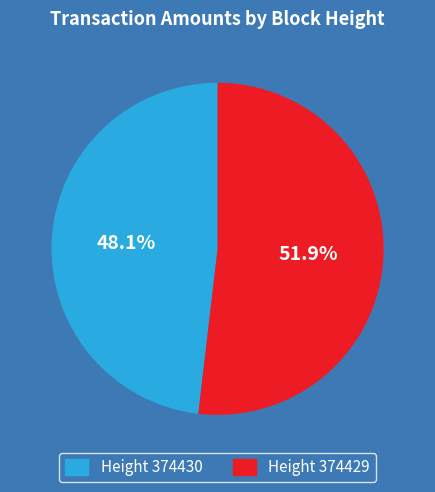

Is there a majority slice in this chart?

Yes